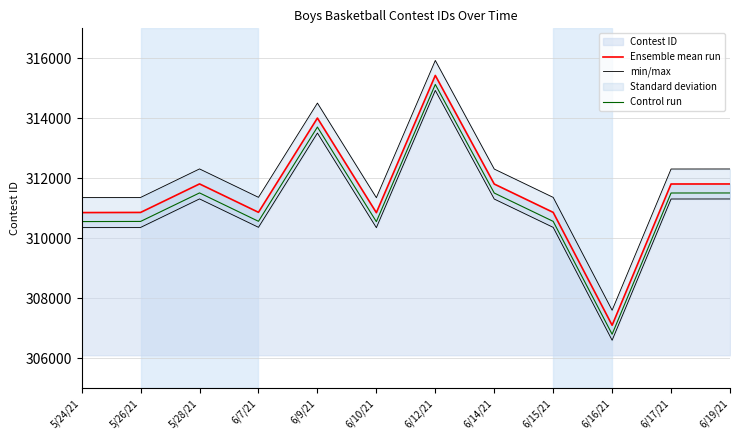

At which category does the chart reach its peak across all series?

6/12/21